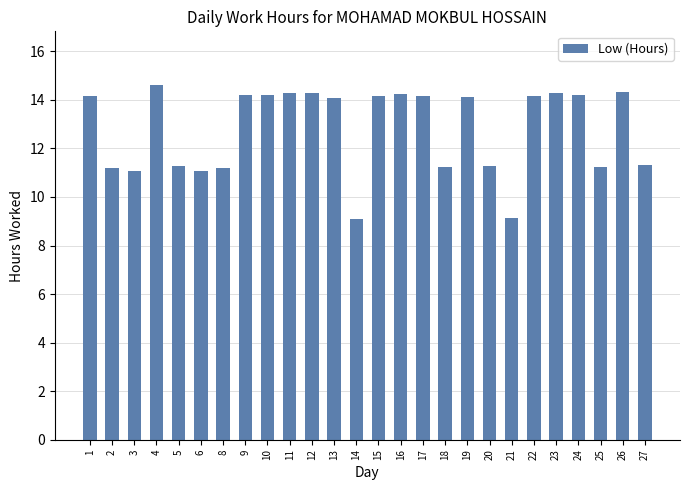

True or false: the data shows 5.1 at 3.

False